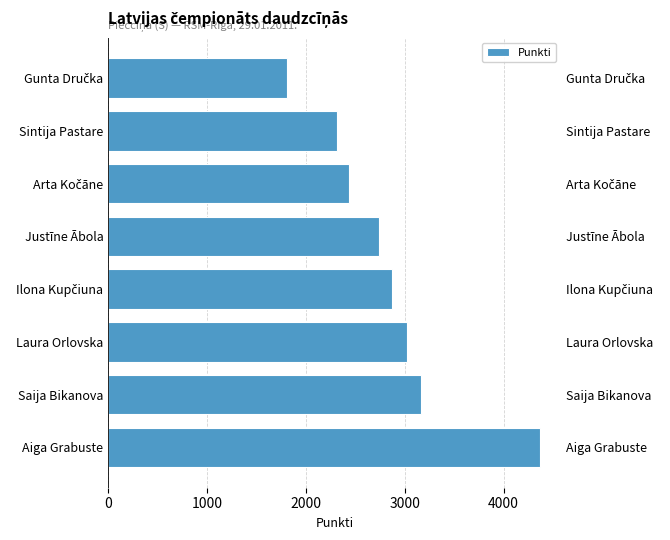

How many bars are there in total?

8